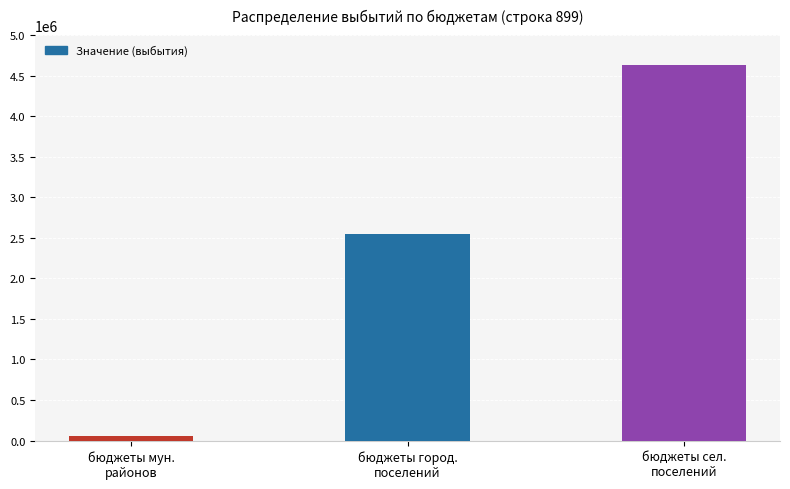

What is the difference between the maximum and second lowest values?

2086680